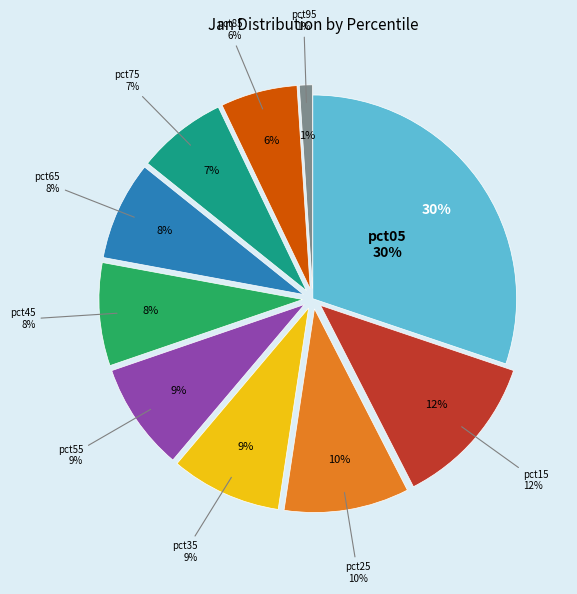

Which category has the biggest portion of the pie?

pct05